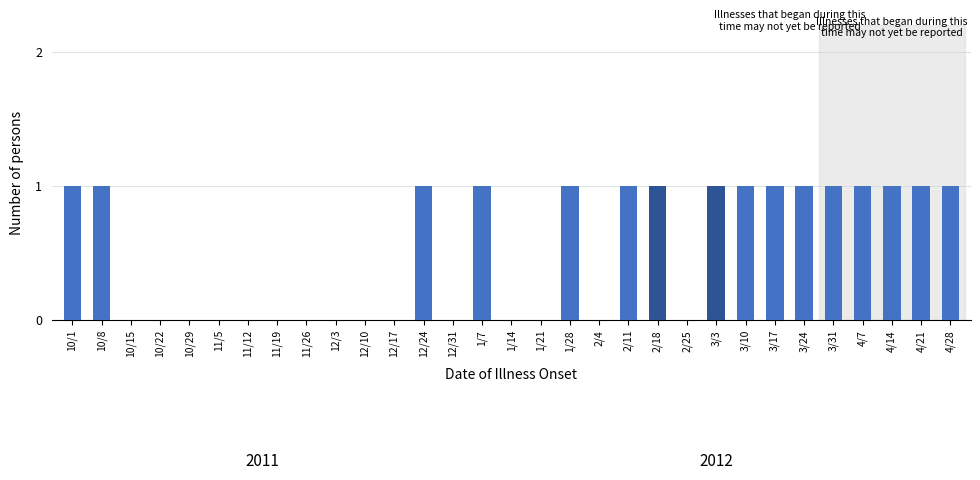

What is the sum of all values?

16